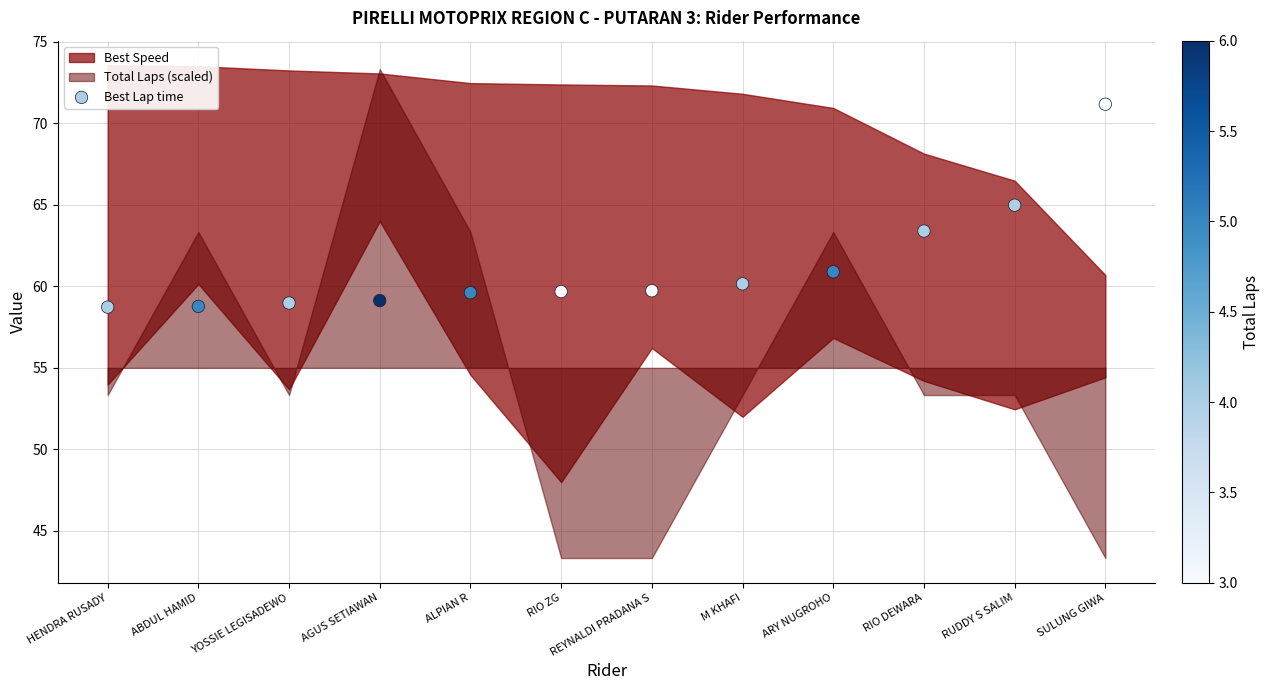

What is the range of Y values (max minus min)?

12.4